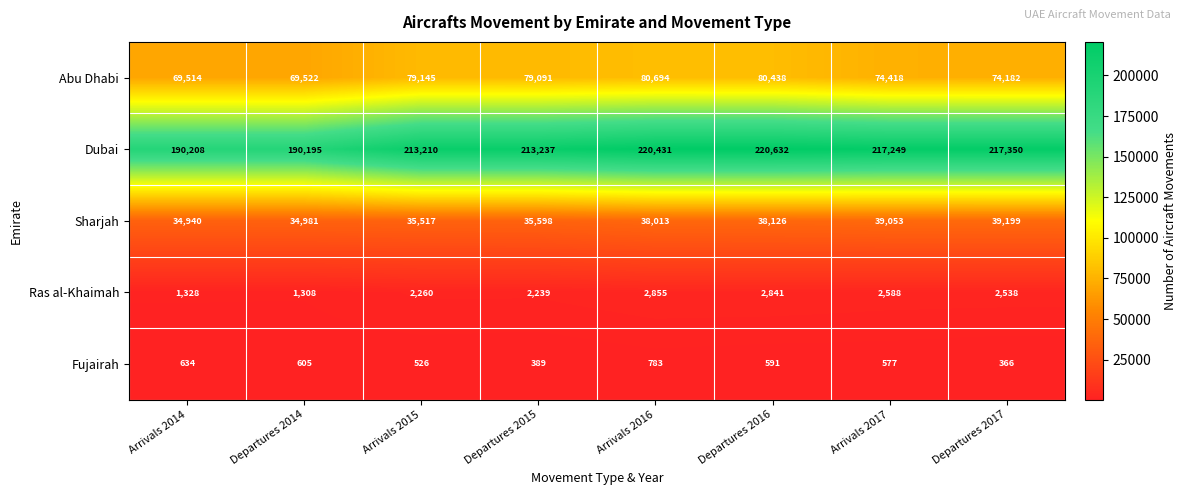

Which series has the largest range (max minus min)?

Dubai